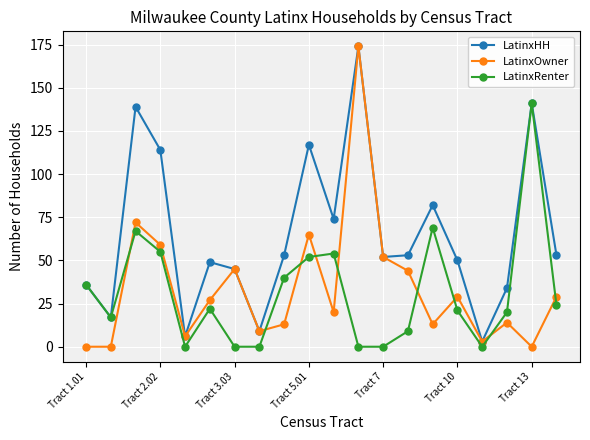

What is the greatest value displayed?

174